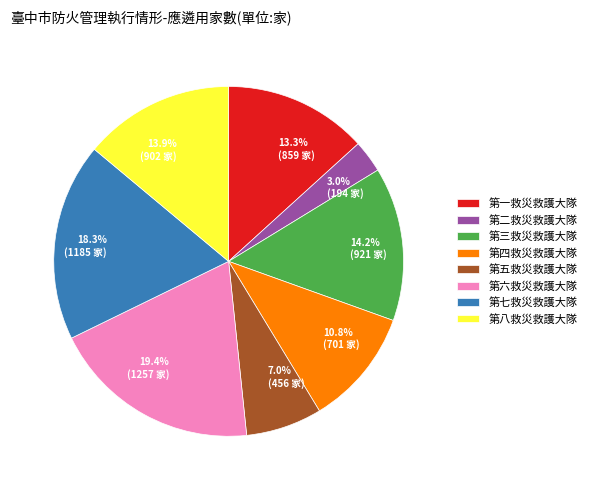

What is the total percentage of 第一救災救護大隊 and 第二救災救護大隊?

16.3%